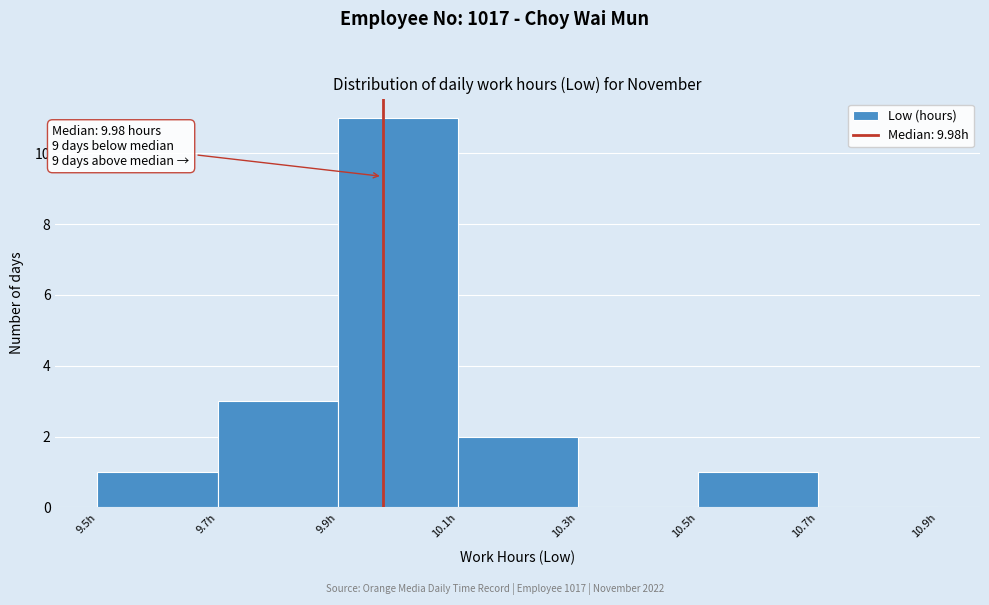

Which range on the x-axis has the tallest bar?

9.9 to 10.1